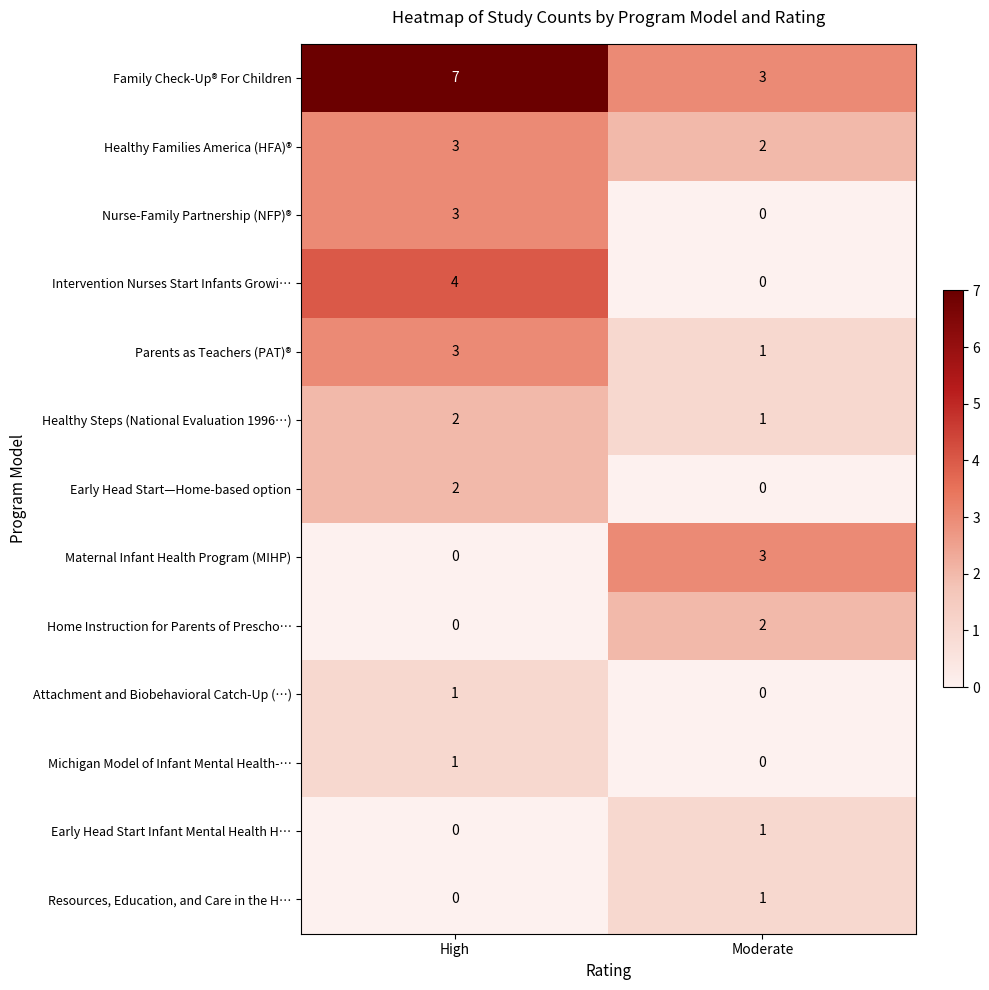

The value of Early Head Start Infant Mental Health H… at High is 0. True or false?

True